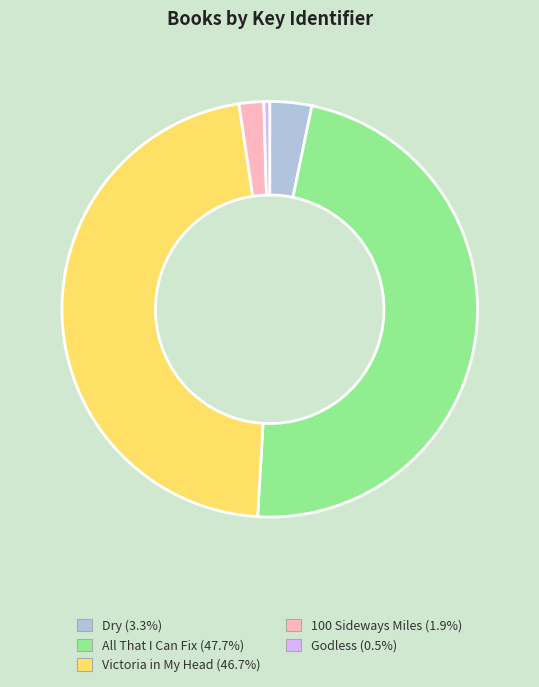

Is it true that Dry is 3% of the pie?

True